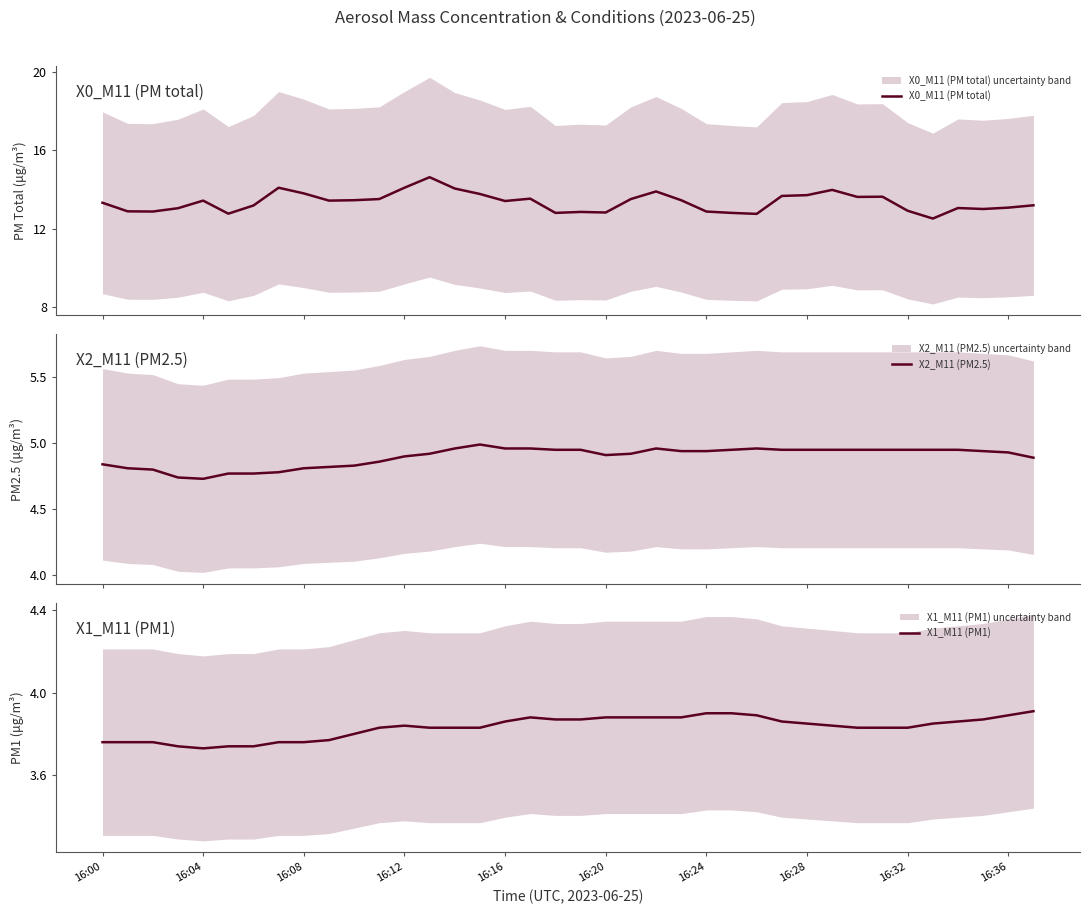

What is the maximum value for X0_M11 (PM total)?

14.6